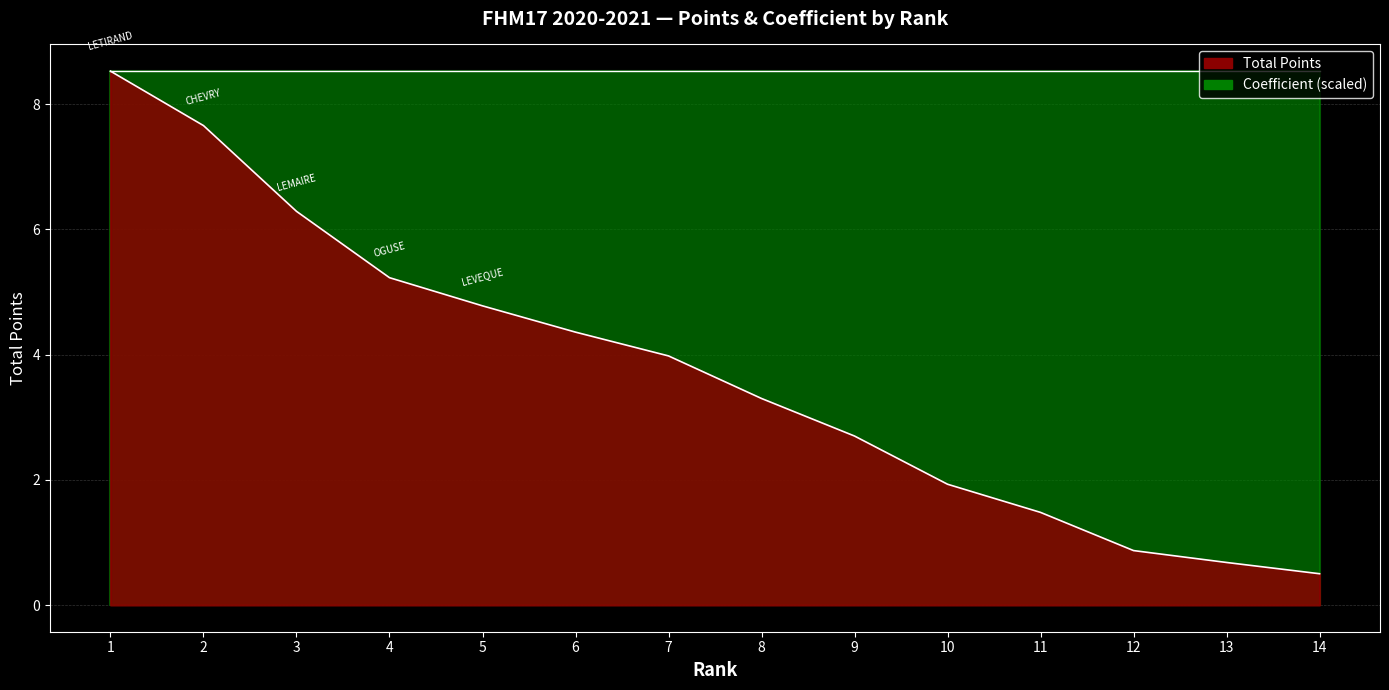

What is the difference between the maximum and minimum values?

8.0